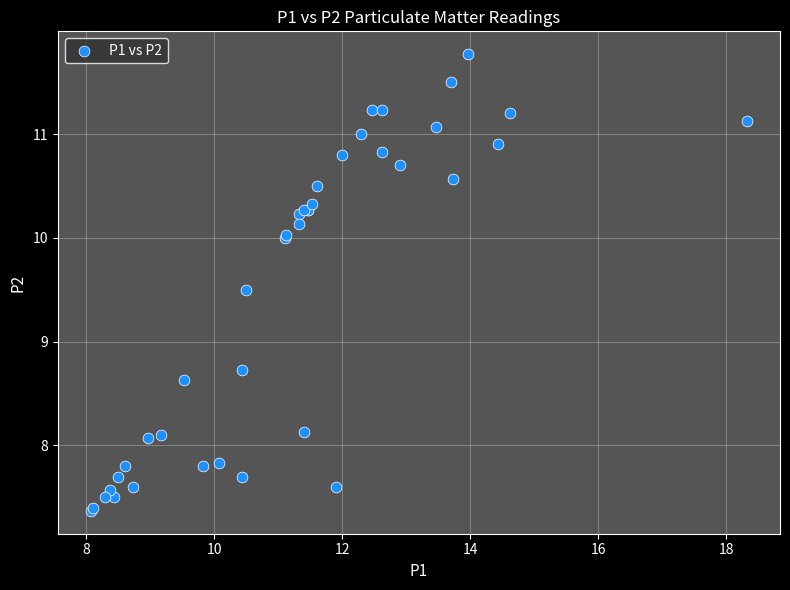

What Y value in the scatter plot is closest to 9?

8.7